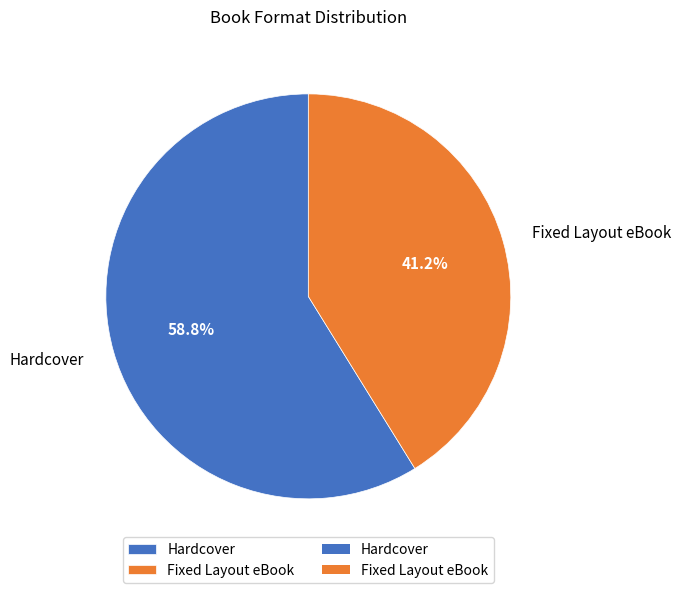

Is there any slice that represents more than half of the pie?

Yes